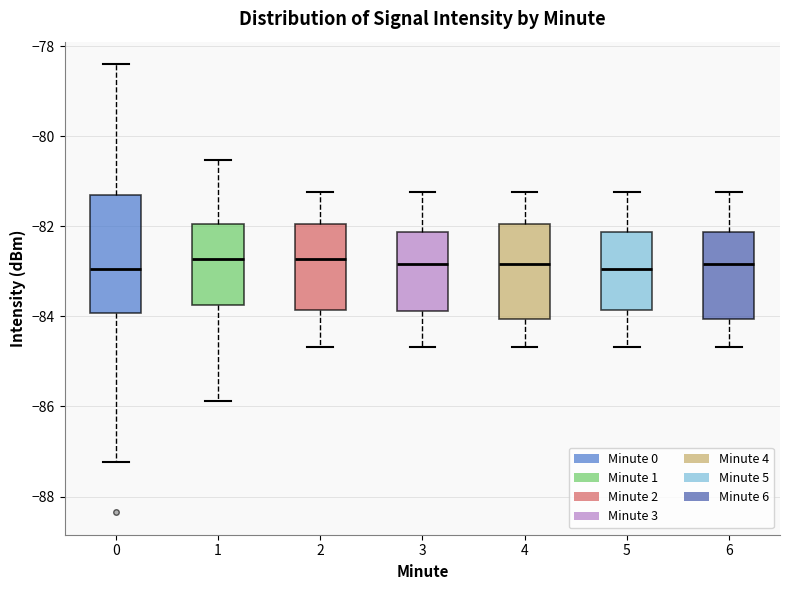

Which box is the tallest, from its lower edge to its upper edge?

0